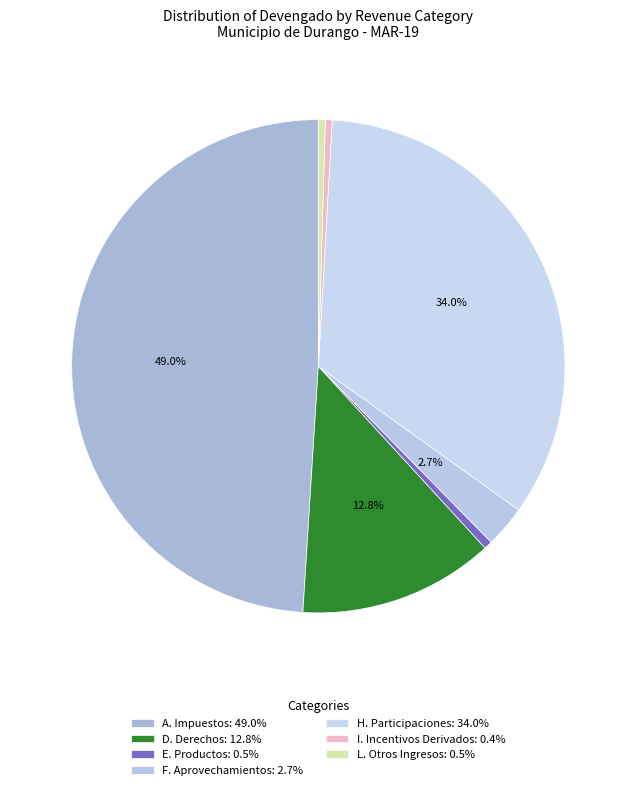

What is the change in value from D. Derechos to I. Incentivos Derivados?

-66273604.5